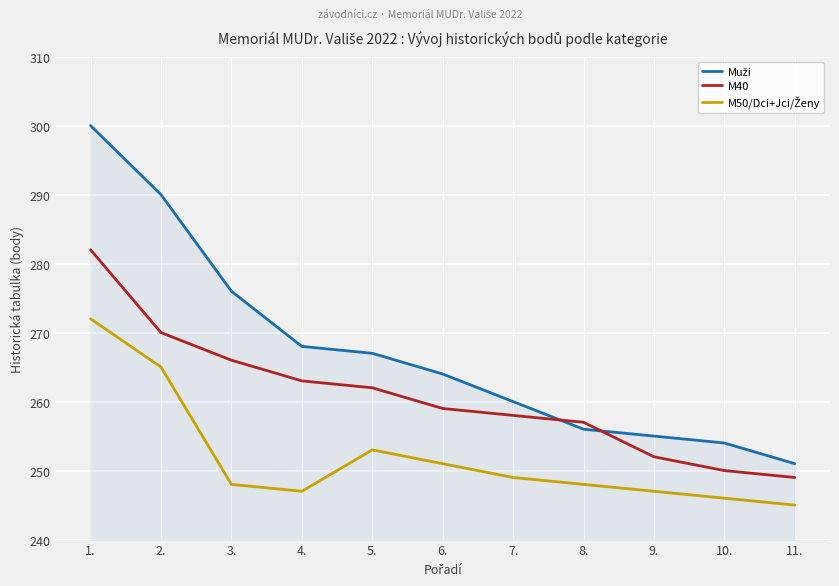

Is it true that M40 equals 121 at 4.?

False